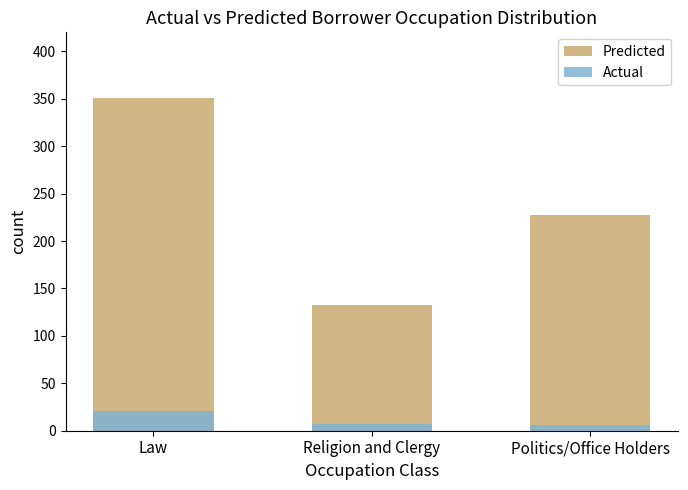

How many groups of bars are there?

3